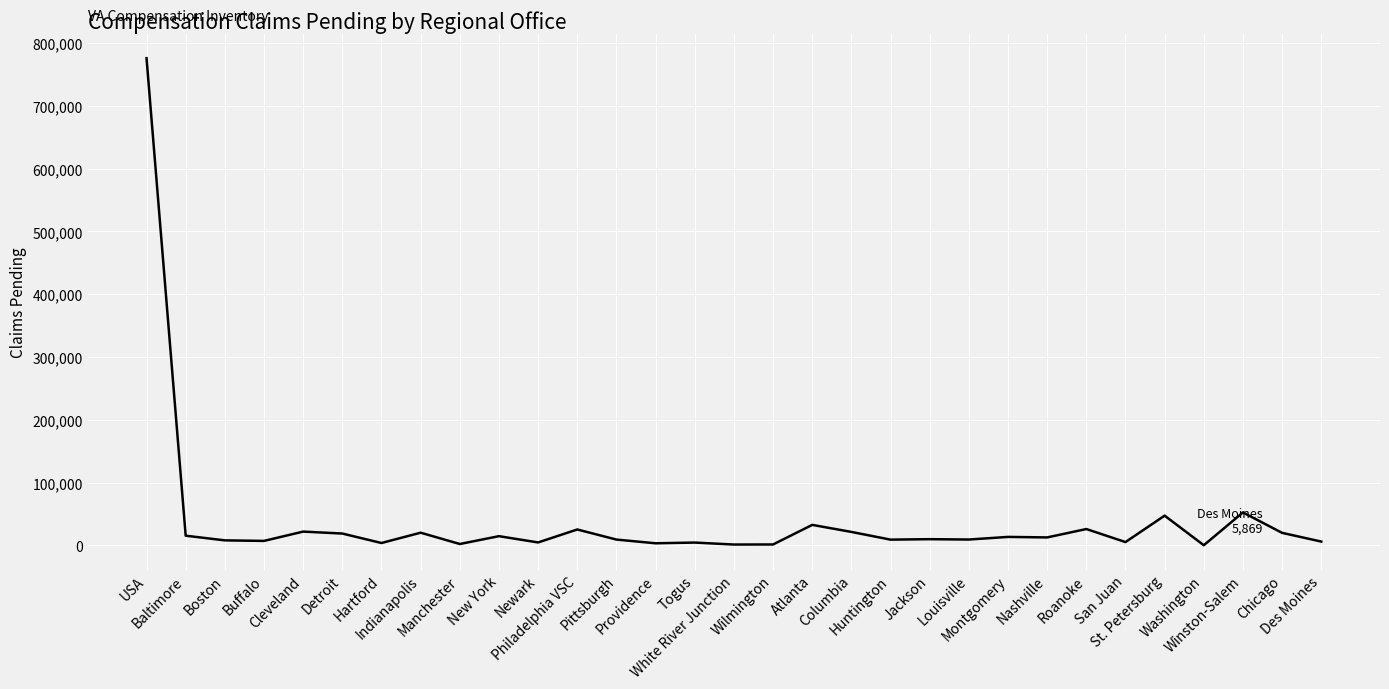

Rank the categories by value from highest to lowest.

USA, Winston-Salem, St. Petersburg, Atlanta, Roanoke, Philadelphia VSC, Cleveland, Columbia, Indianapolis, Chicago, Detroit, Baltimore, New York, Montgomery, Nashville, Jackson, Louisville, Pittsburgh, Huntington, Boston, Buffalo, Des Moines, San Juan, Newark, Togus, Hartford, Providence, Manchester, Wilmington, White River Junction, Washington